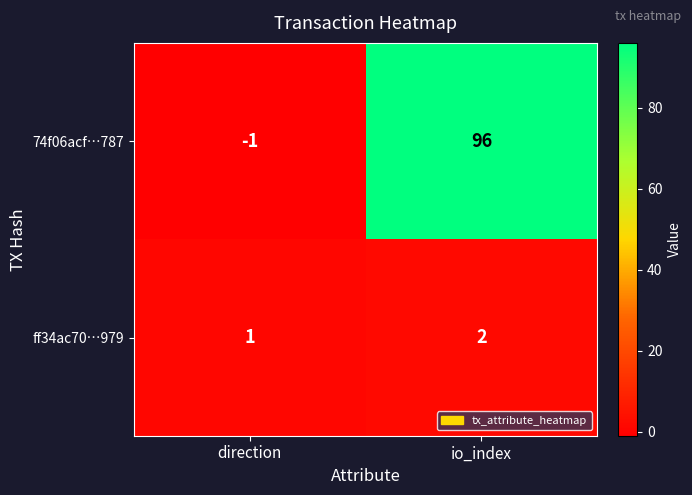

At which label is 74f06acf…787 closest to 47?

direction